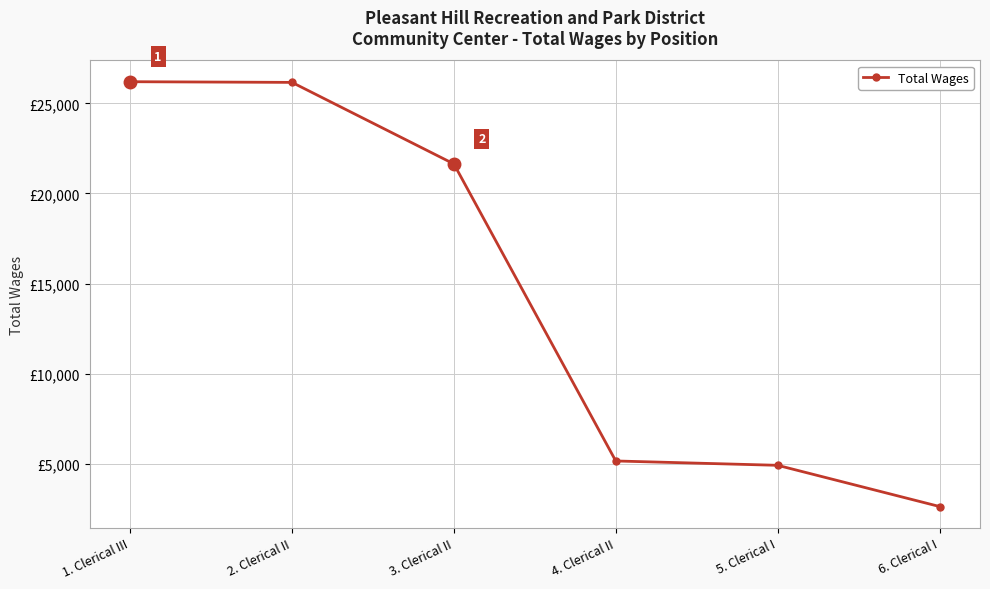

List the labels in order of value, smallest first.

6. Clerical I, 5. Clerical I, 4. Clerical II, 3. Clerical II, 2. Clerical II, 1. Clerical III